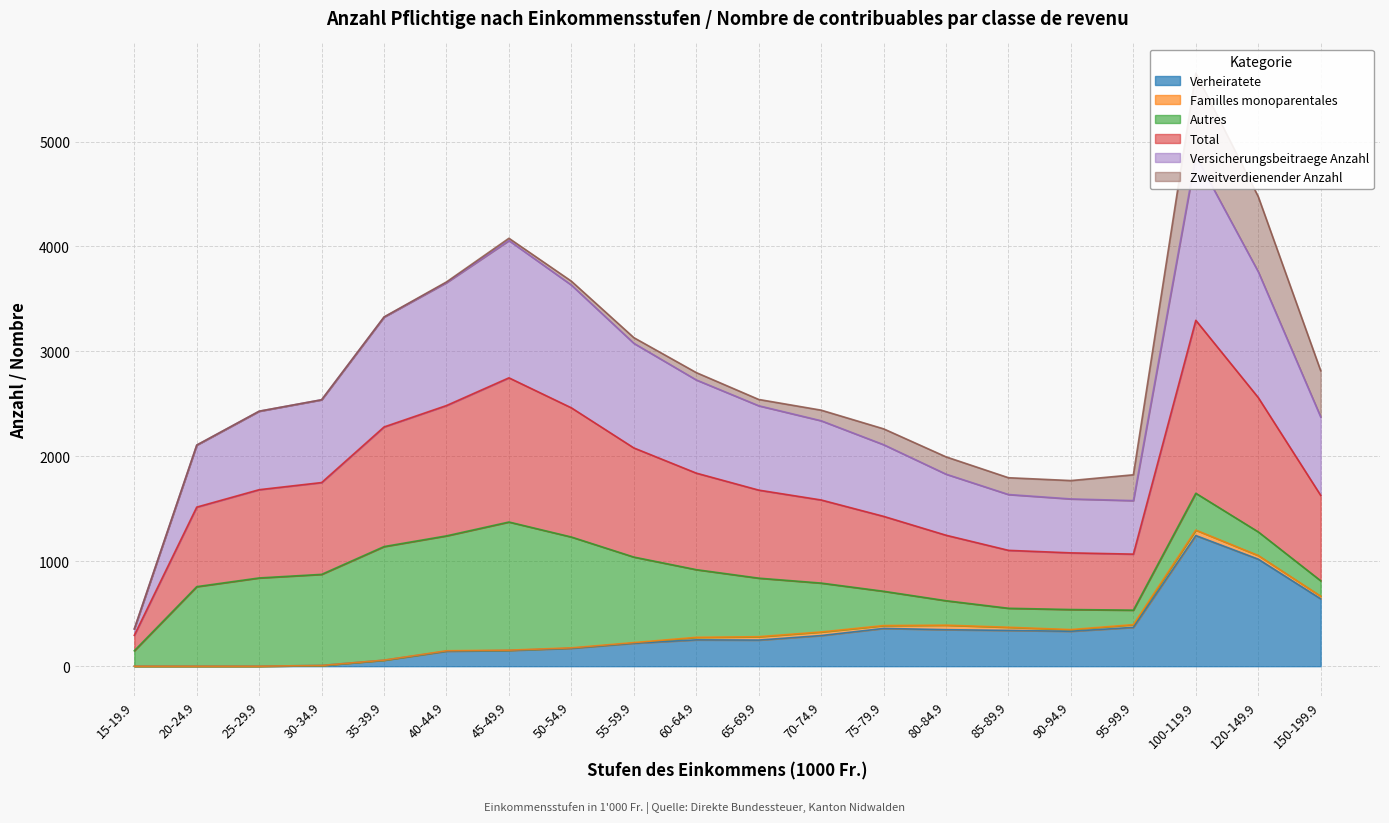

Is the value of Verheiratete at 65-69.9 greater than the value of Versicherungsbeitraege Anzahl at 45-49.9?

No